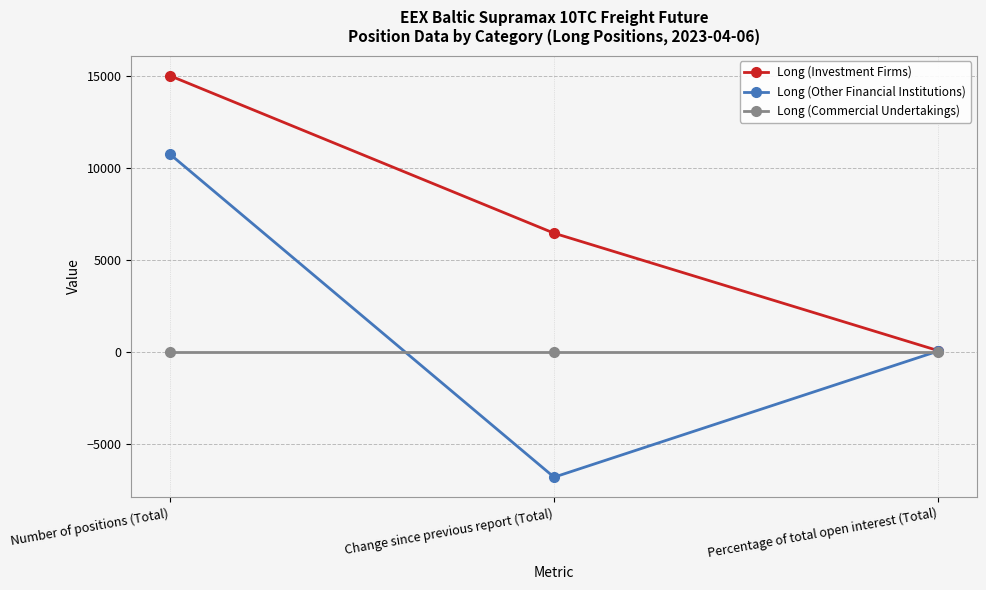

List the labels in order of Long (Other Financial Institutions) value, smallest first.

Change since previous report (Total), Percentage of total open interest (Total), Number of positions (Total)